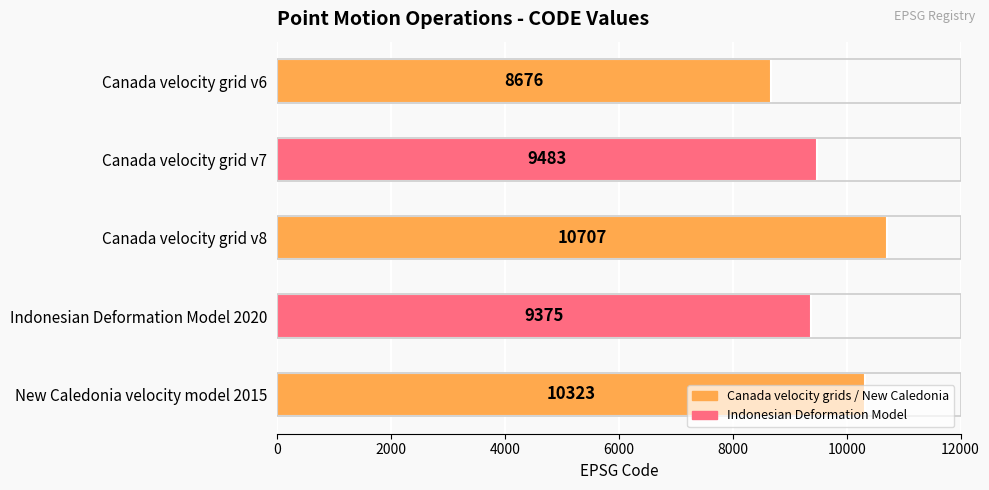

What is the sum of all values?

48564